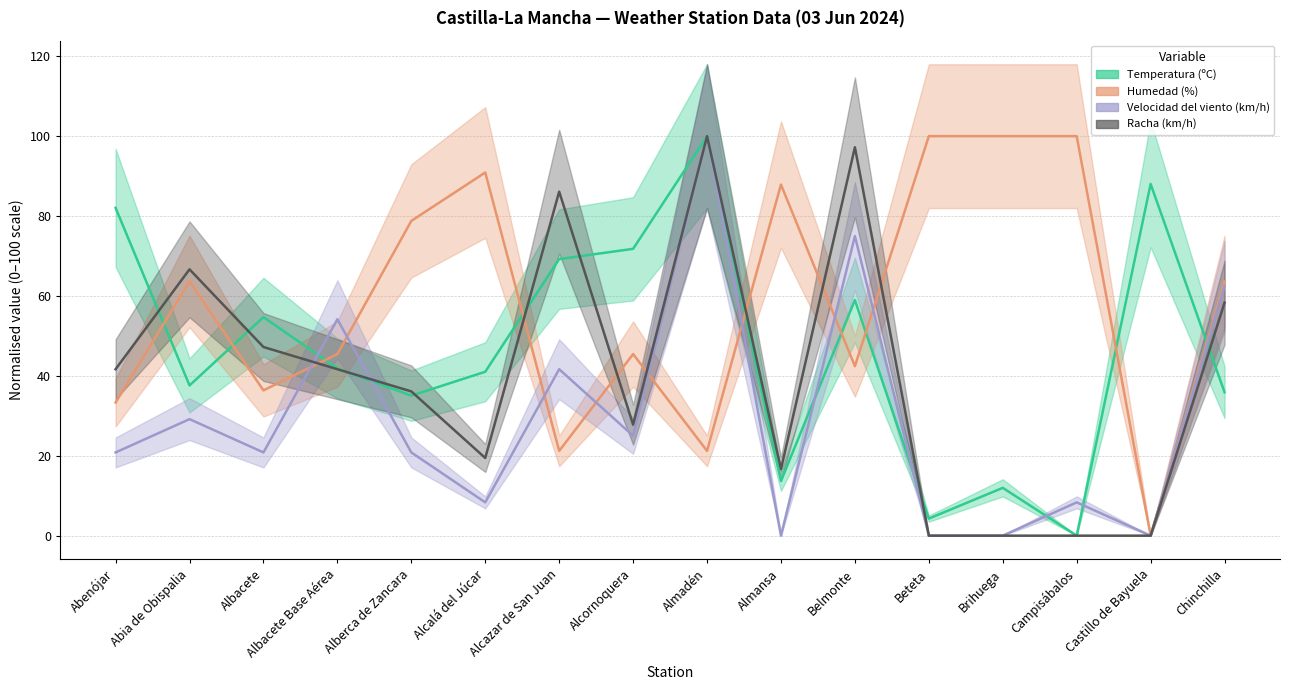

How many values in the Velocidad del viento (km/h) series are below 20?

6